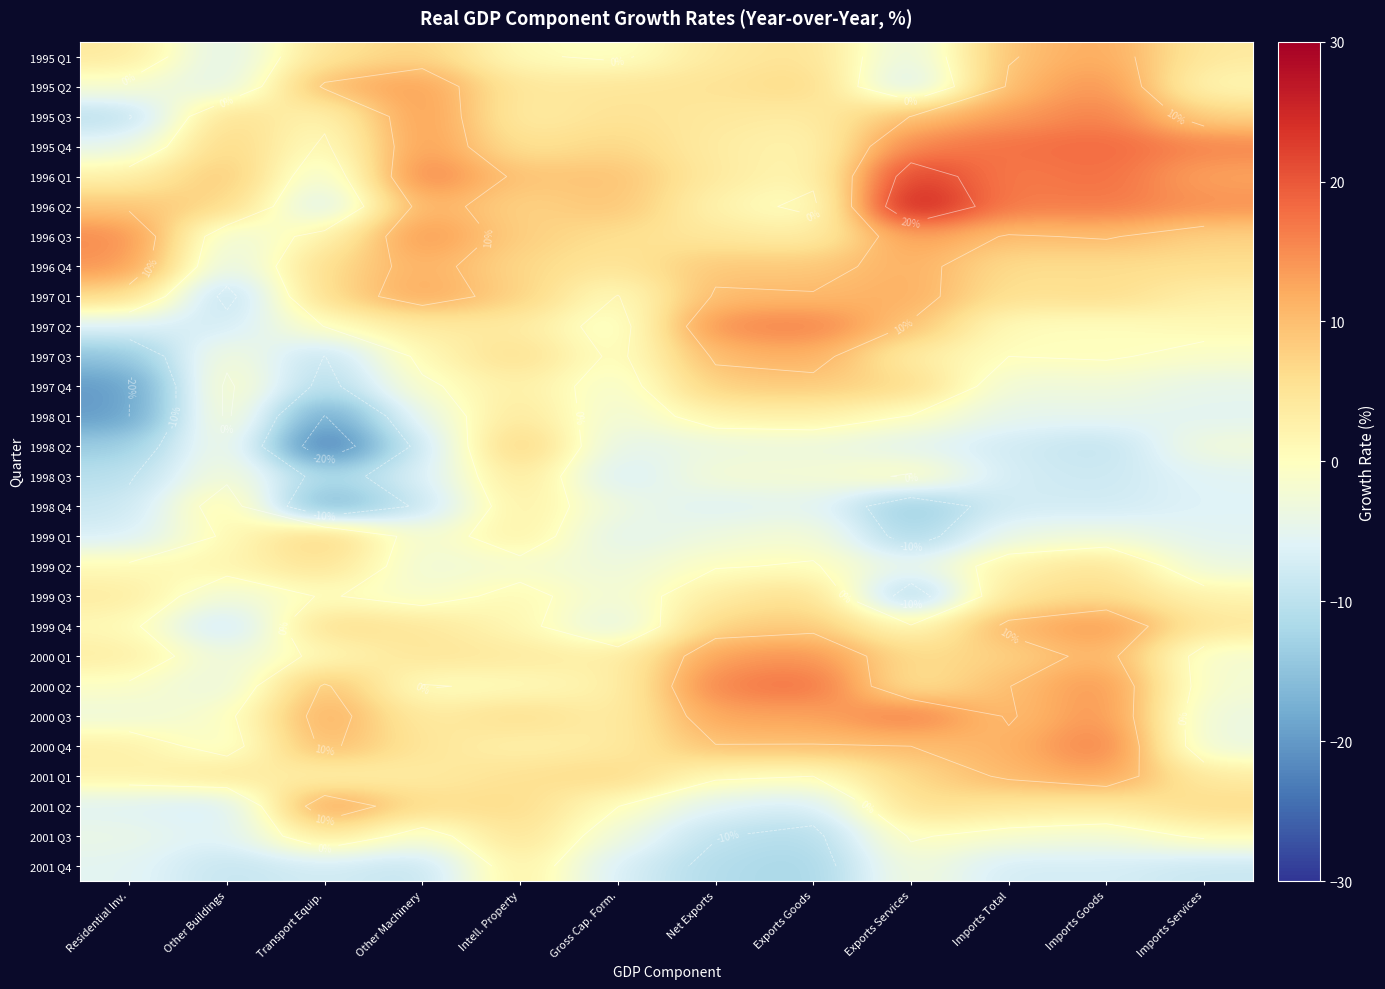

What is the difference between the highest and lowest values at Imports Total?

25.2